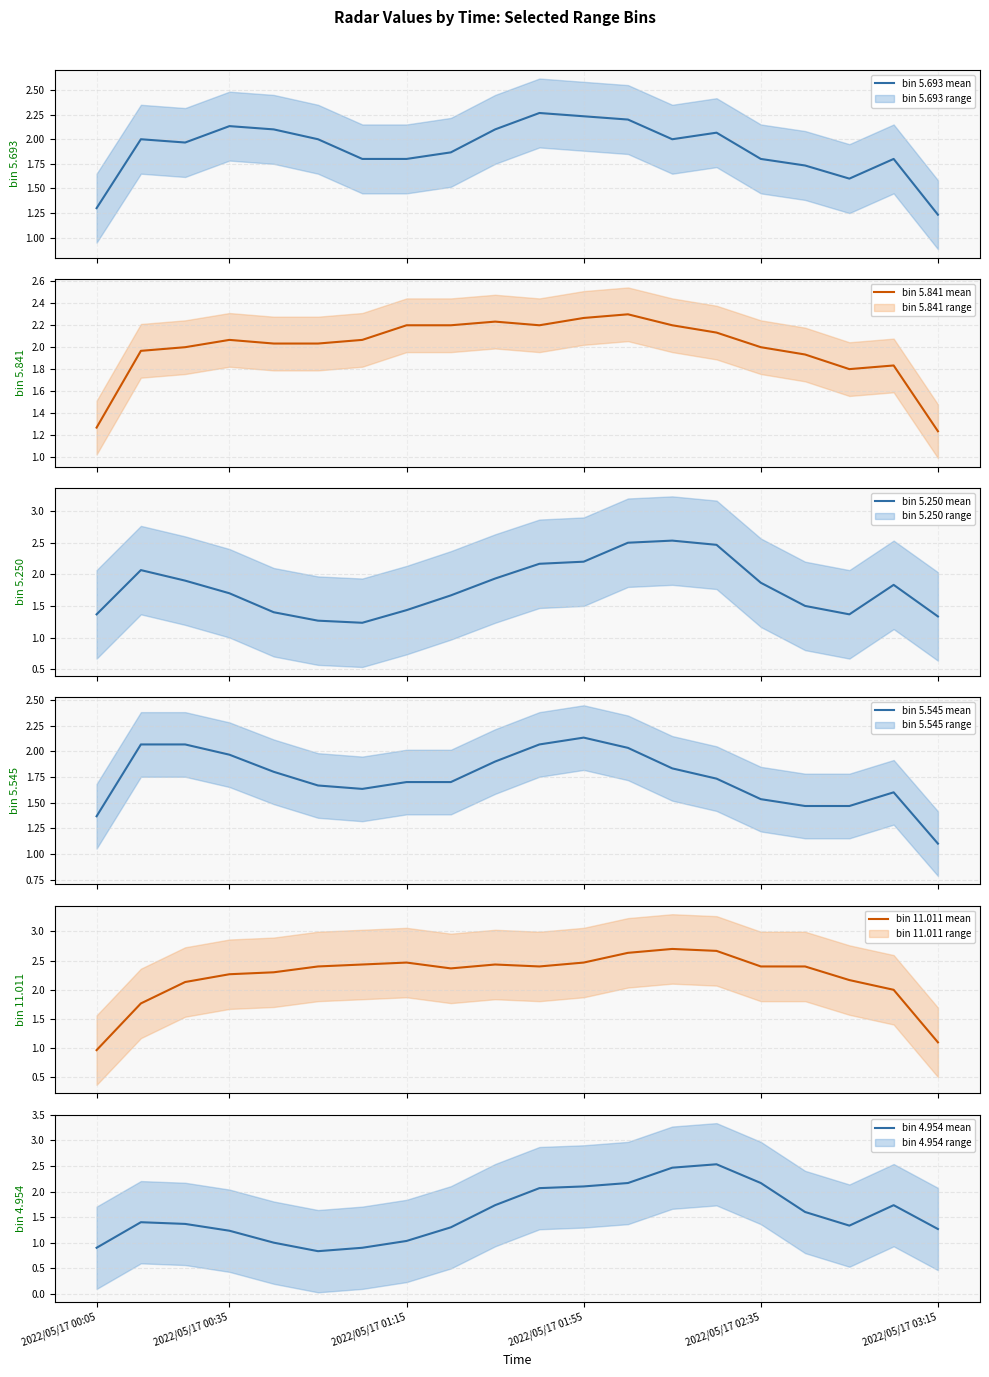

How many lines are shown in the chart?

6